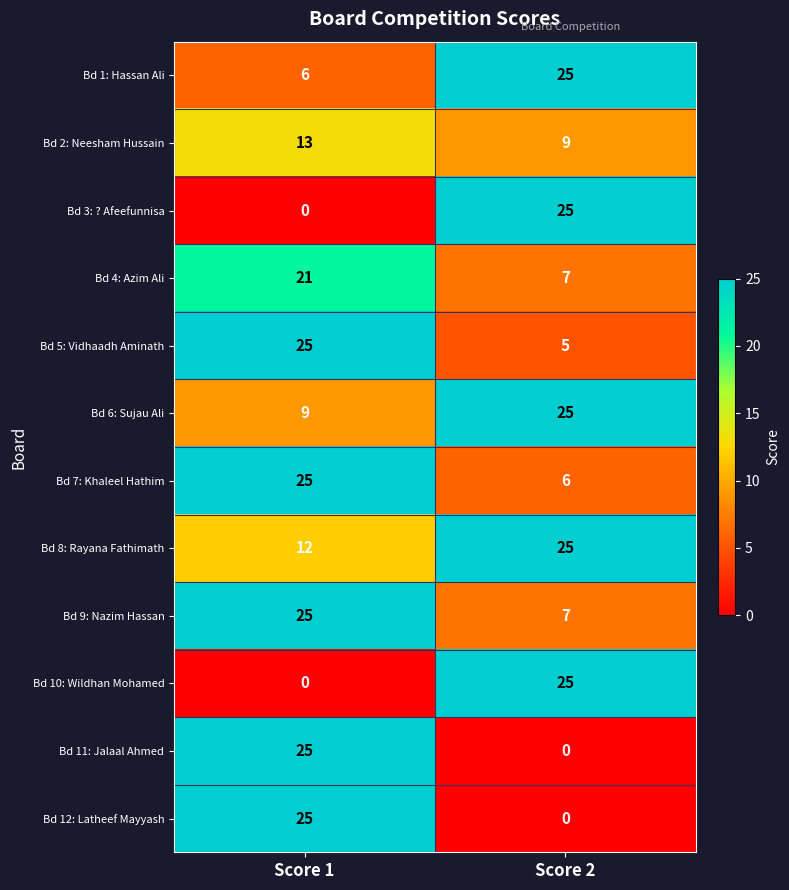

How many categories are shown in the chart?

2